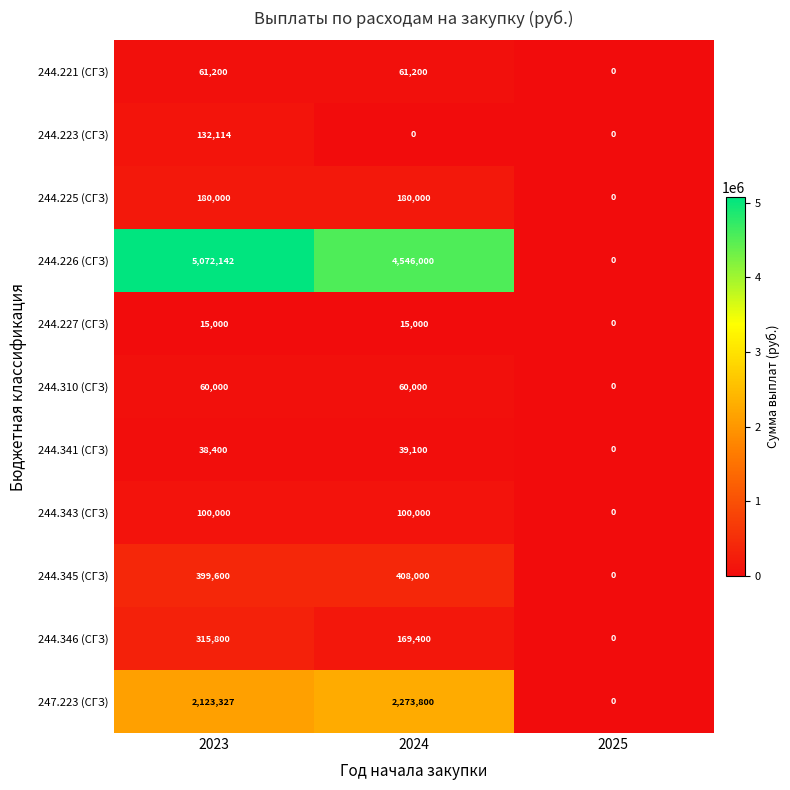

How many values in the 244.343 (СГЗ) series are below 100000?

1